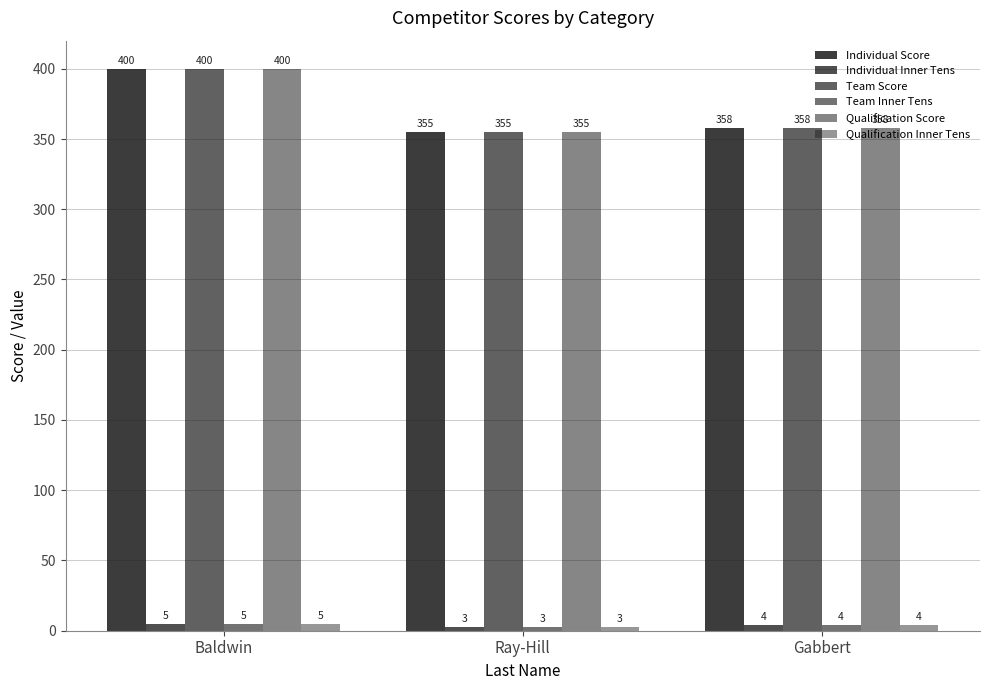

What is the difference between the highest and lowest values at Ray-Hill?

352